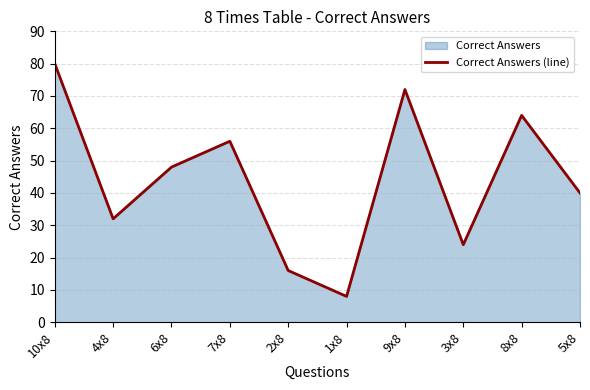

List the labels in order of value, largest first.

10x8, 9x8, 8x8, 7x8, 6x8, 5x8, 4x8, 3x8, 2x8, 1x8